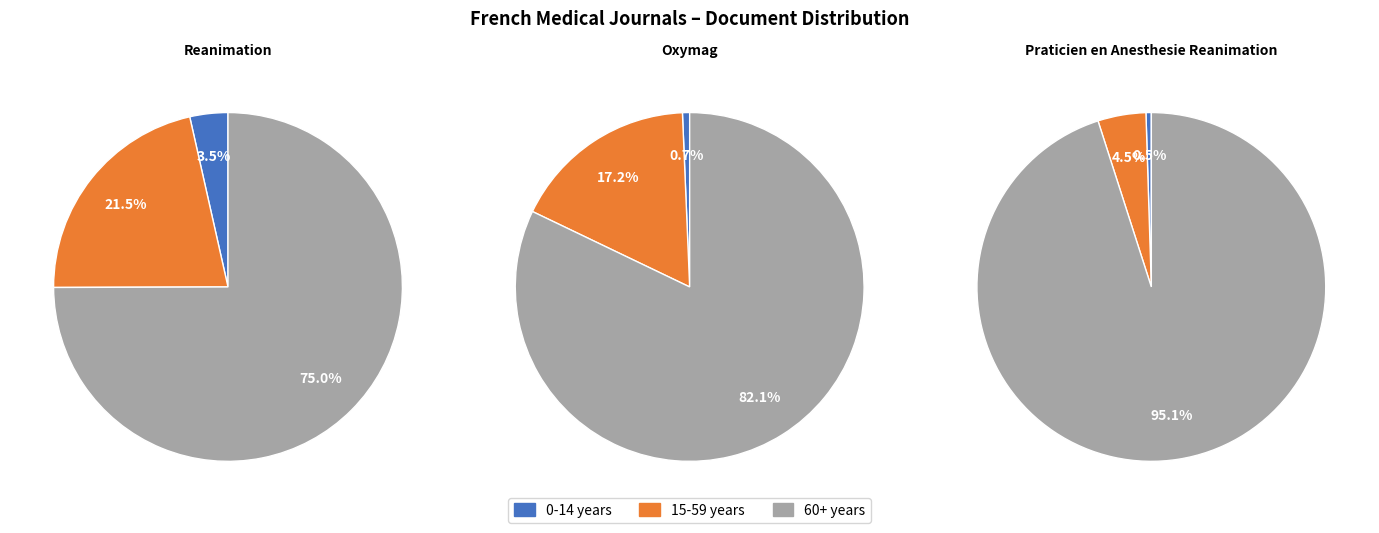

How many segments does this pie chart have?

3